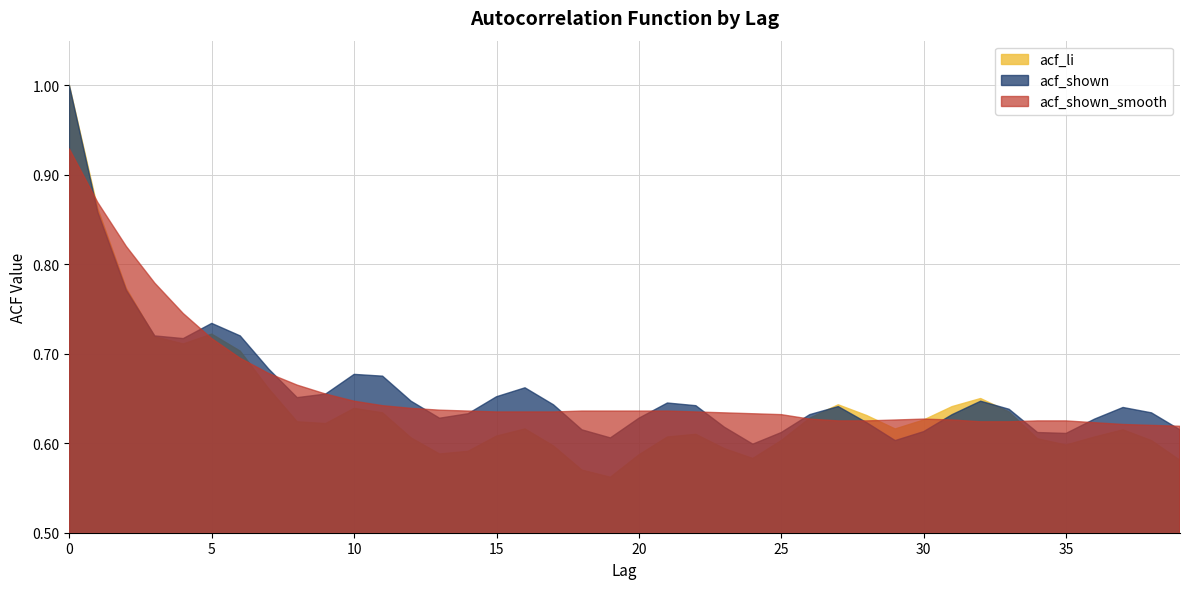

At how many categories does at least one series exceed 0?

40